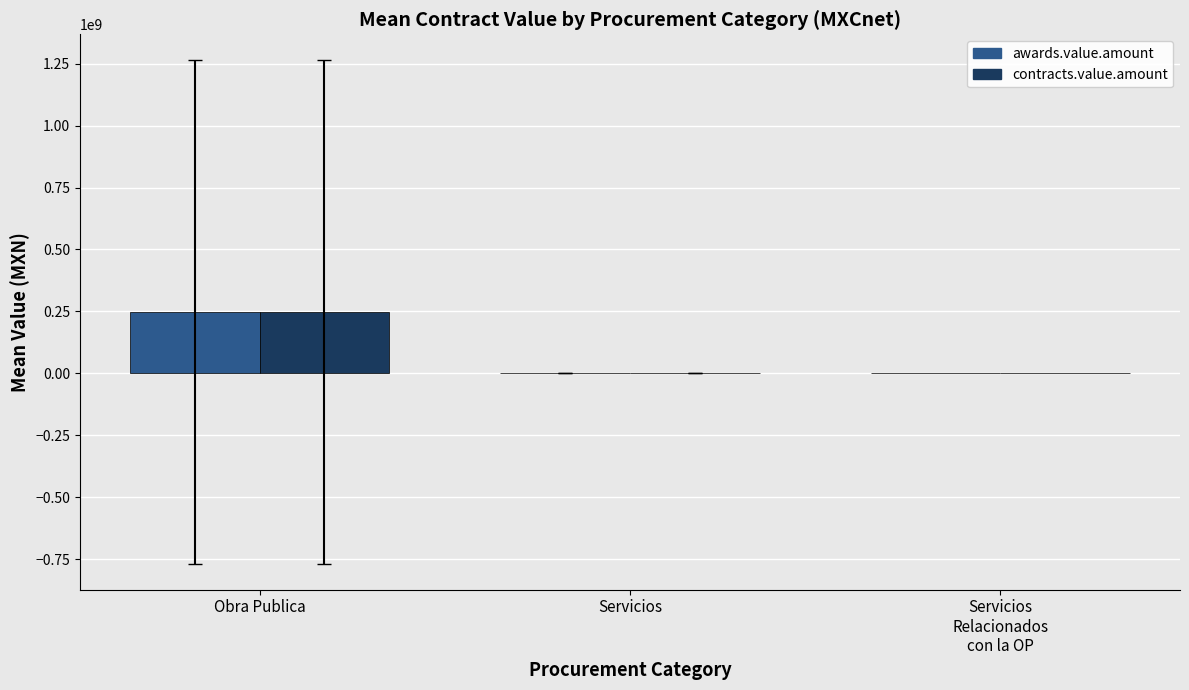

Which label corresponds to the largest value in the chart?

Obra Publica